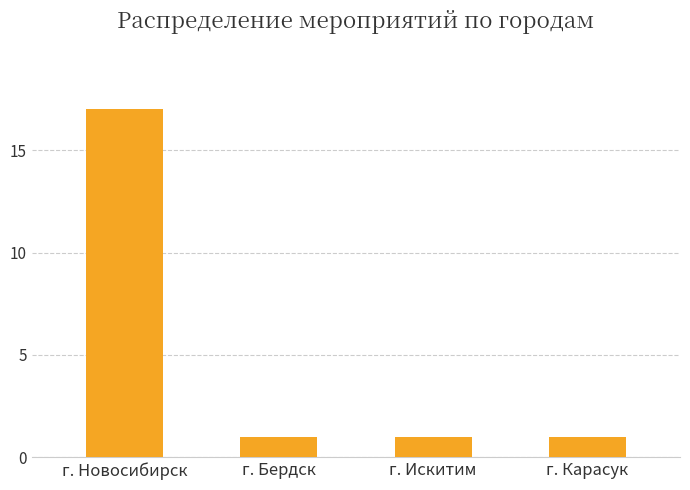

What is the sum of the values at г. Карасук and г. Бердск?

2